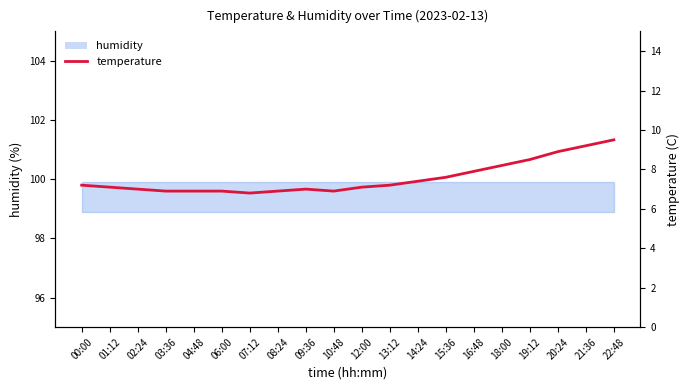

What is the approximate value at 09:36?

7.0